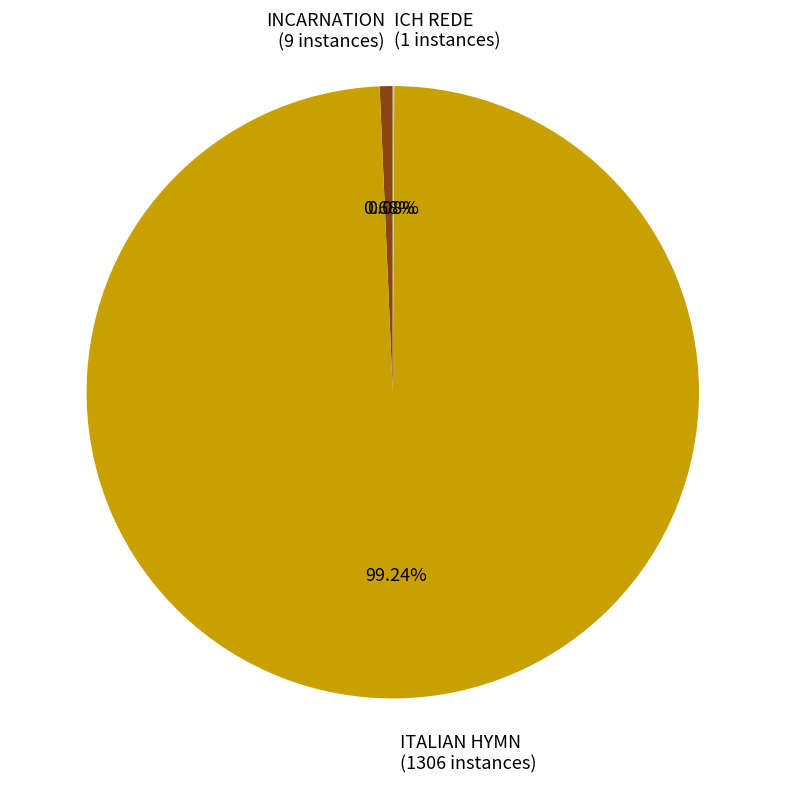

Is there any slice that represents more than half of the pie?

Yes